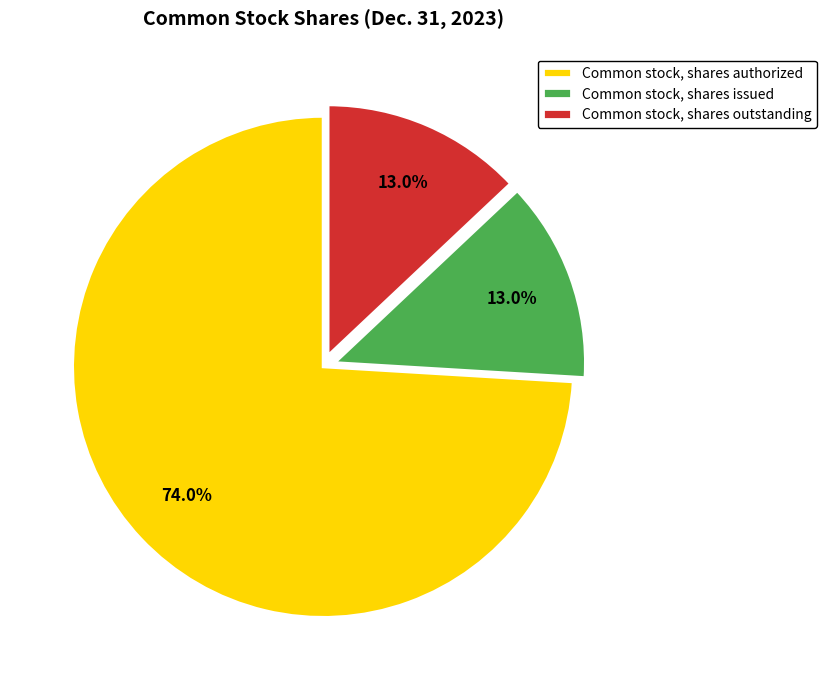

To the nearest percent, what is the difference between the largest and smallest slice percentages?

61%